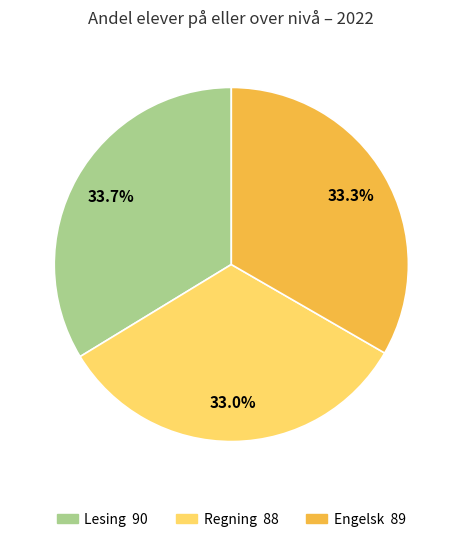

To the nearest percent, what is the difference between the largest and smallest slice percentages?

1%